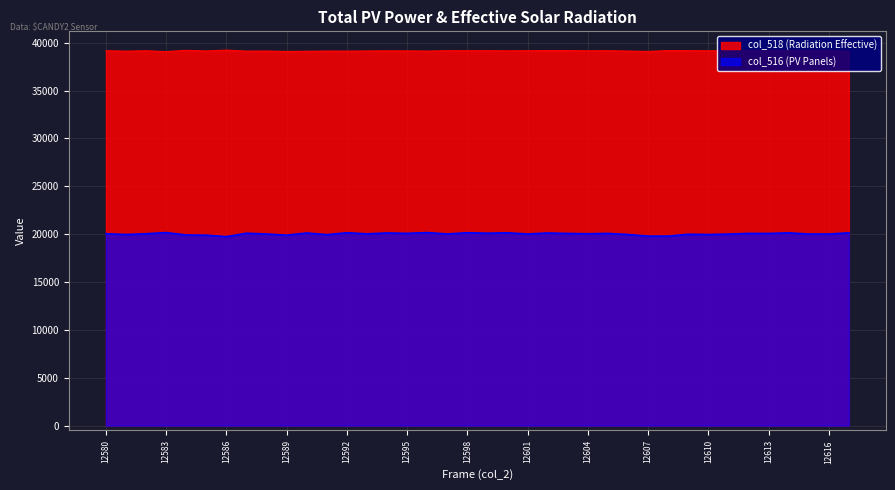

What is the difference between the maximum and minimum values in the col_516 series?

420